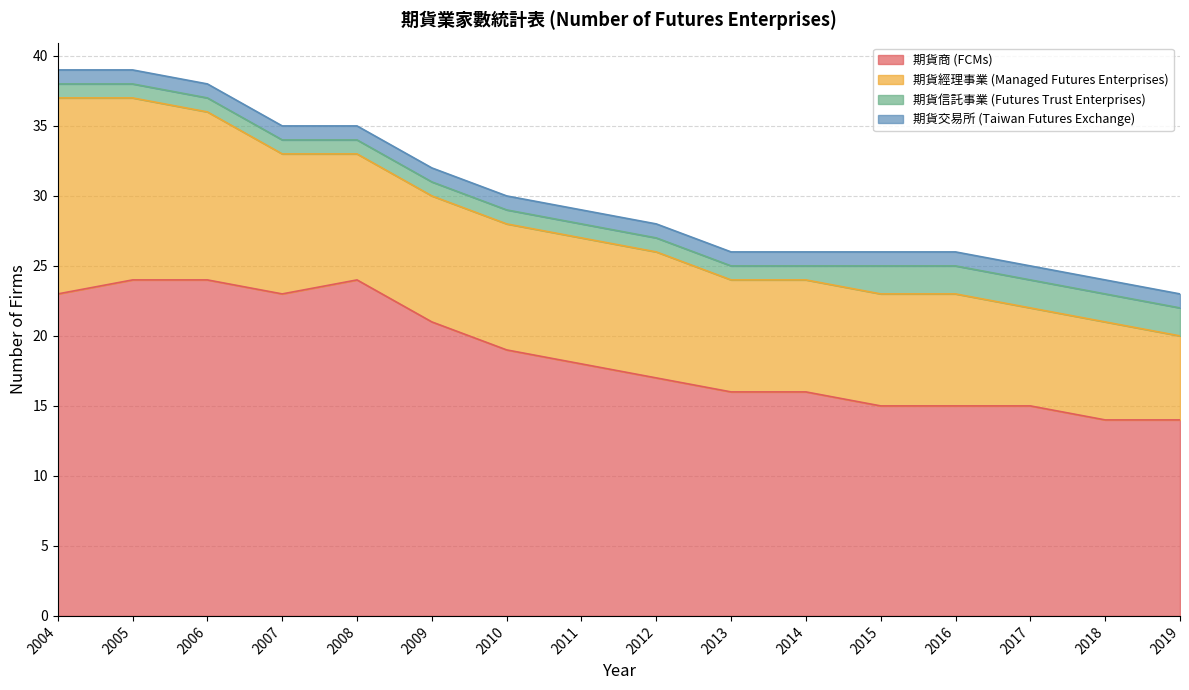

Which series has the largest total across all categories?

期貨商 (FCMs)